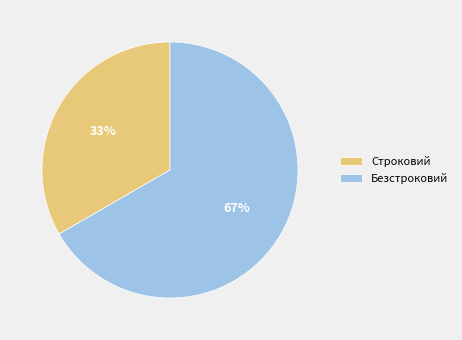

Rank the categories by value from highest to lowest.

Безстроковий, Строковий